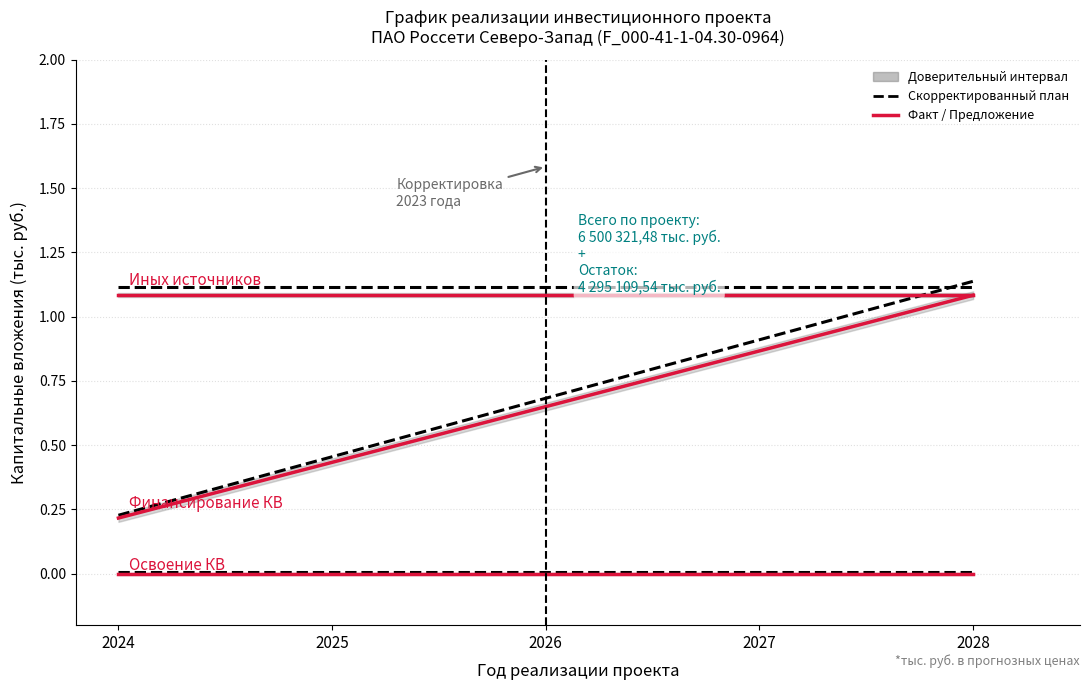

At which label does Иных источников (фактически) reach its minimum?

2024